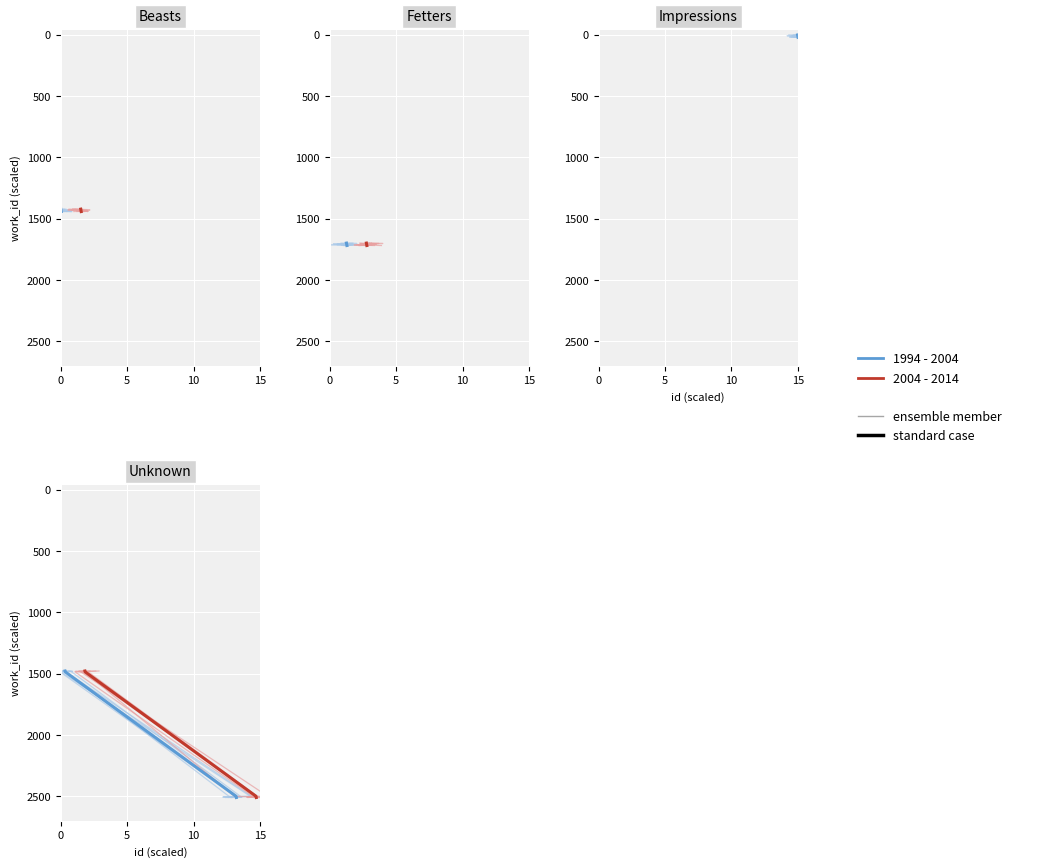

Is the value of 1994 - 2004 at 6 greater than the value of 2004 - 2014 at 5?

Yes